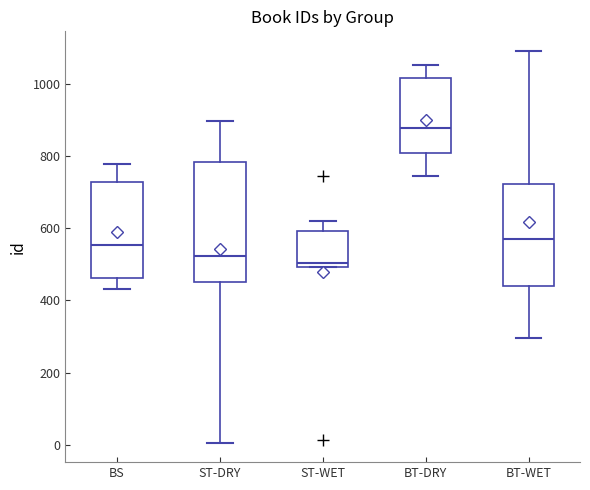

Which box is the tallest, from its lower edge to its upper edge?

ST-DRY